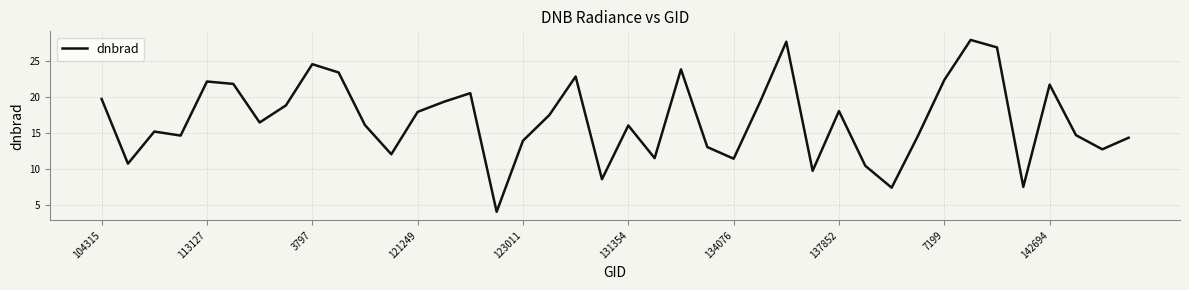

What is the greatest value displayed?

27.9